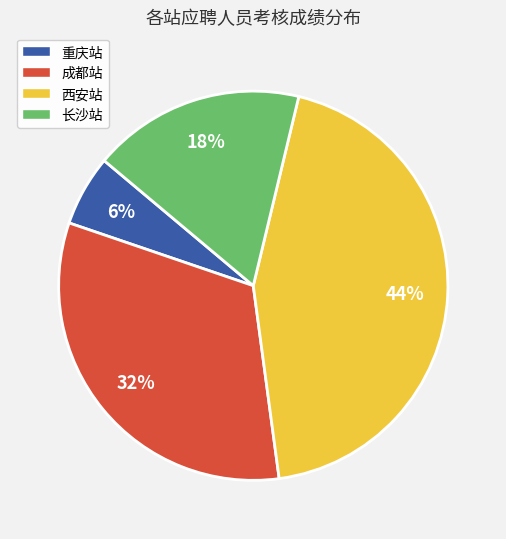

Is the sum of 西安站 and 成都站 greater than half?

Yes